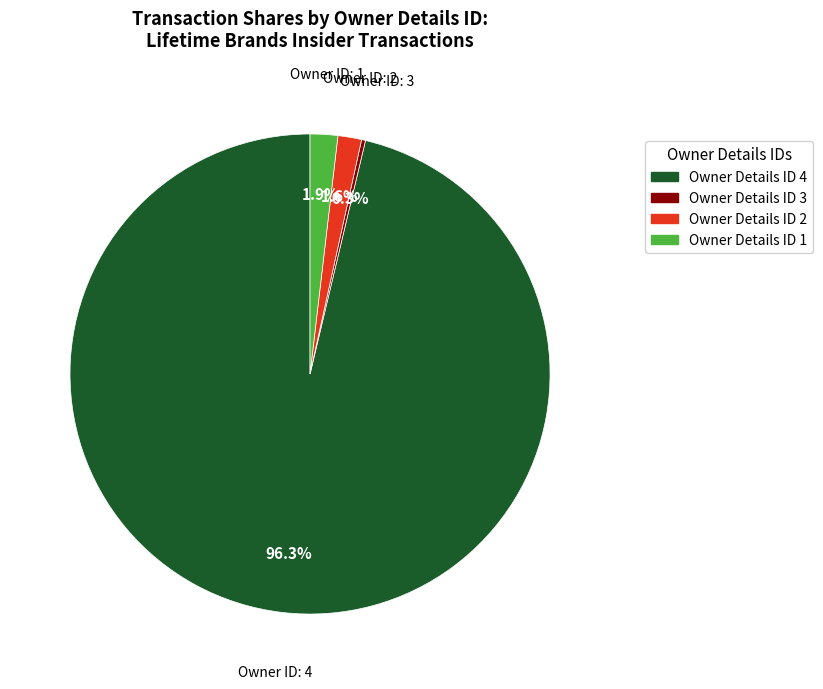

Which category has the biggest portion of the pie?

Owner Details ID 4